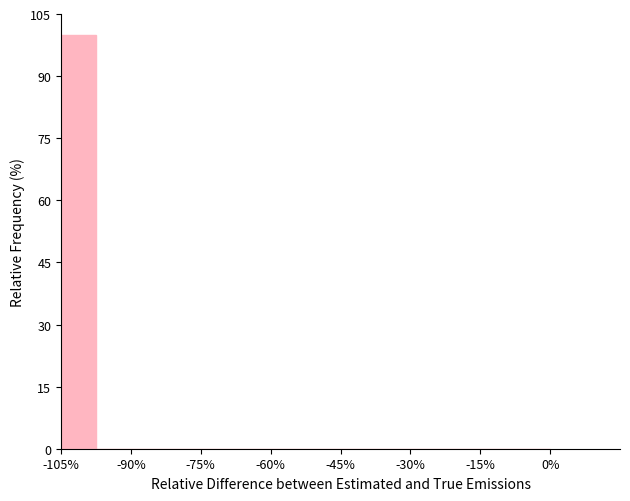

Around what value on the x-axis is the tallest bar? Give the approximate position of its centre, as read against the axis.

-102